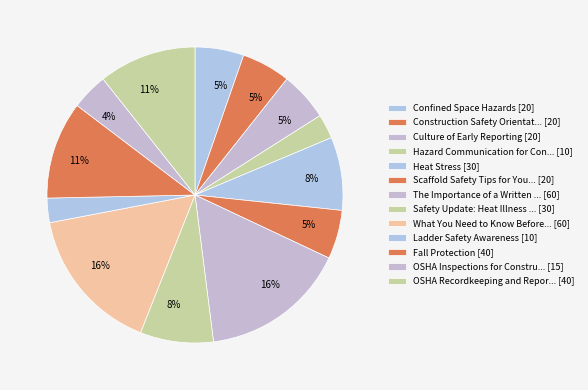

Rank the categories by value from highest to lowest.

The Importance of a Written Safety Program, What You Need to Know Before an OSHA Compliance, Fall Protection, OSHA Recordkeeping and Reporting, Heat Stress, Safety Update: Heat Illness Prevention, Confined Space Hazards, Construction Safety Orientation, Culture of Early Reporting, Scaffold Safety Tips for Your Business, OSHA Inspections for Construction, Hazard Communication for Construction, Ladder Safety Awareness